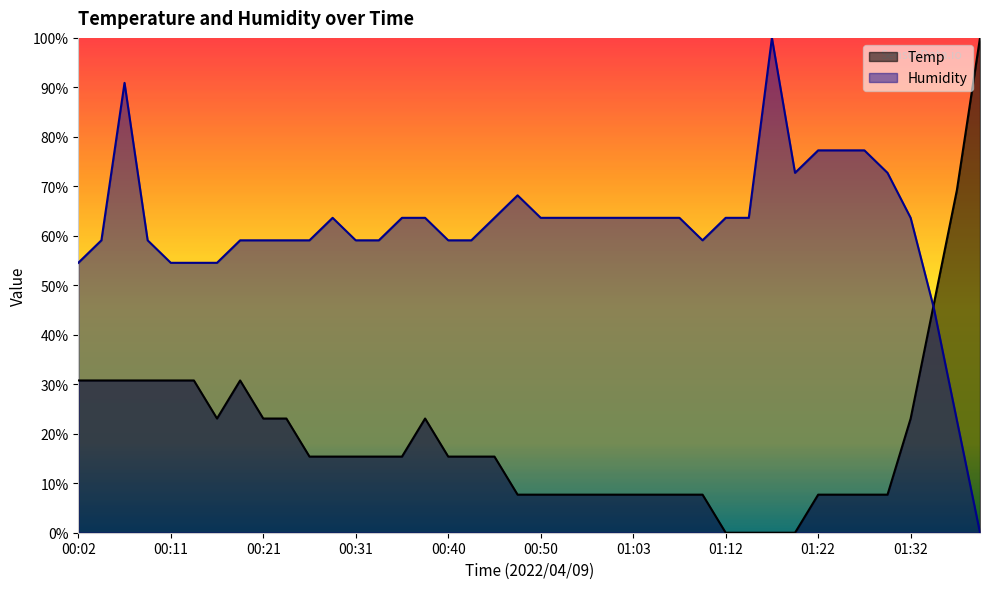

Reading left to right, transcribe all the data shown in this chart.

Temp: 00:02=30.8	00:04=30.8	00:06=30.8	00:09=30.8	00:11=30.8	00:14=30.8	00:16=23.1	00:19=30.8	00:21=23.1	00:23=23.1	00:26=15.4	00:28=15.4	00:31=15.4	00:33=15.4	00:36=15.4	00:38=23.1	00:40=15.4	00:43=15.4	00:45=15.4	00:48=7.7	00:50=7.7	00:53=7.7	00:58=7.7	01:00=7.7	01:03=7.7	01:05=7.7	01:08=7.7	01:10=7.7	01:12=0.0	01:15=0.0	01:17=0.0	01:20=0.0	01:22=7.7	01:25=7.7	01:27=7.7	01:29=7.7	01:32=23.1	01:34=46.2	01:37=69.2	01:39=100.0
Humidity: 00:02=54.5	00:04=59.1	00:06=90.9	00:09=59.1	00:11=54.5	00:14=54.5	00:16=54.5	00:19=59.1	00:21=59.1	00:23=59.1	00:26=59.1	00:28=63.6	00:31=59.1	00:33=59.1	00:36=63.6	00:38=63.6	00:40=59.1	00:43=59.1	00:45=63.6	00:48=68.2	00:50=63.6	00:53=63.6	00:58=63.6	01:00=63.6	01:03=63.6	01:05=63.6	01:08=63.6	01:10=59.1	01:12=63.6	01:15=63.6	01:17=100.0	01:20=72.7	01:22=77.3	01:25=77.3	01:27=77.3	01:29=72.7	01:32=63.6	01:34=45.5	01:37=22.7	01:39=0.0